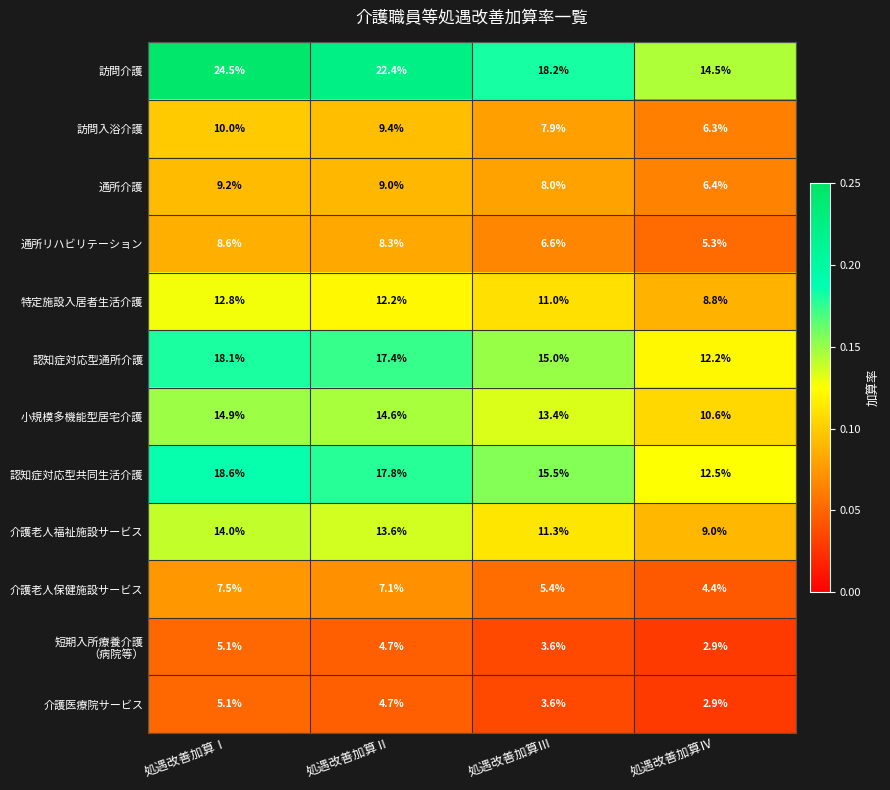

The value of 認知症対応型通所介護 at 処遇改善加算Ⅲ is 15.0. True or false?

True